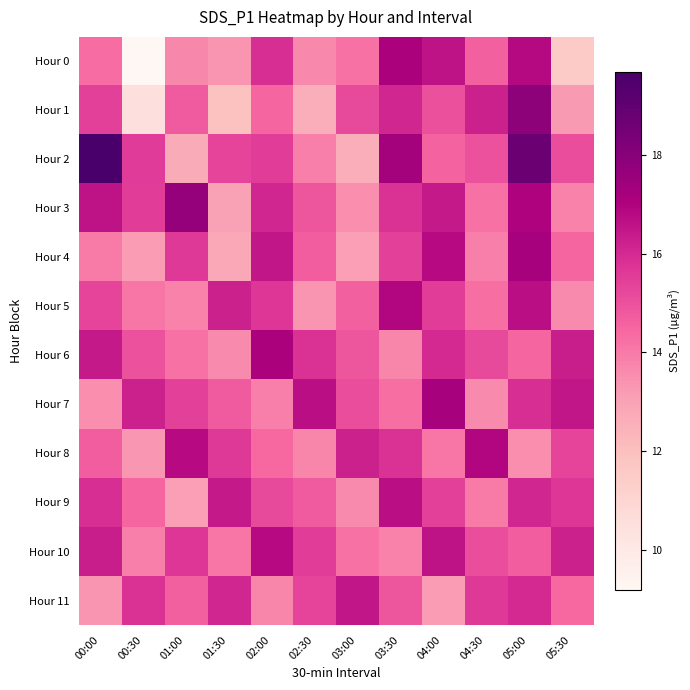

Which has a higher value, 05:30 or 03:00?

03:00